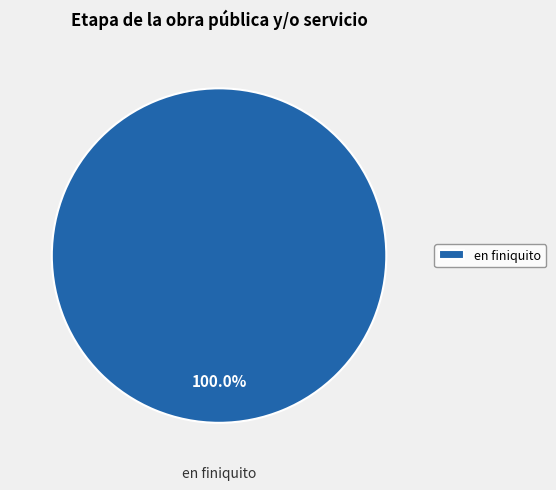

Rank the categories by value from lowest to highest.

en finiquito